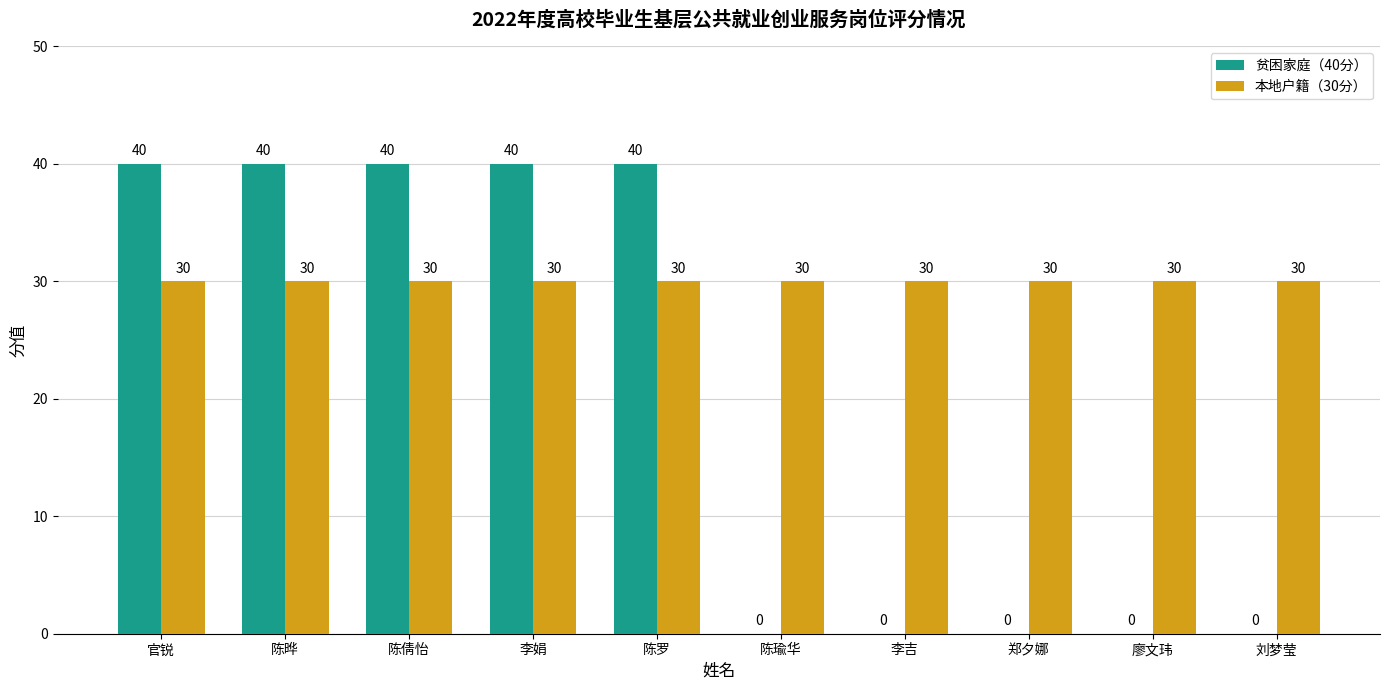

Between 李娟 and 郑夕娜, which series saw the biggest shift?

贫困家庭（40分）